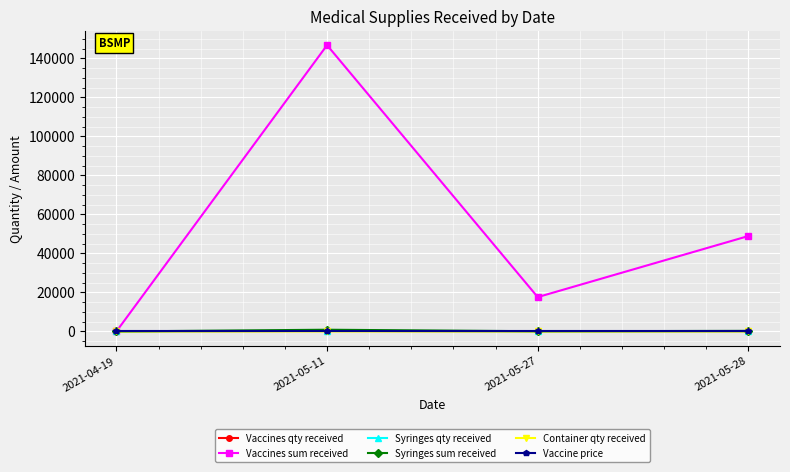

True or false: Vaccine price and Syringes sum received cross at least once.

True